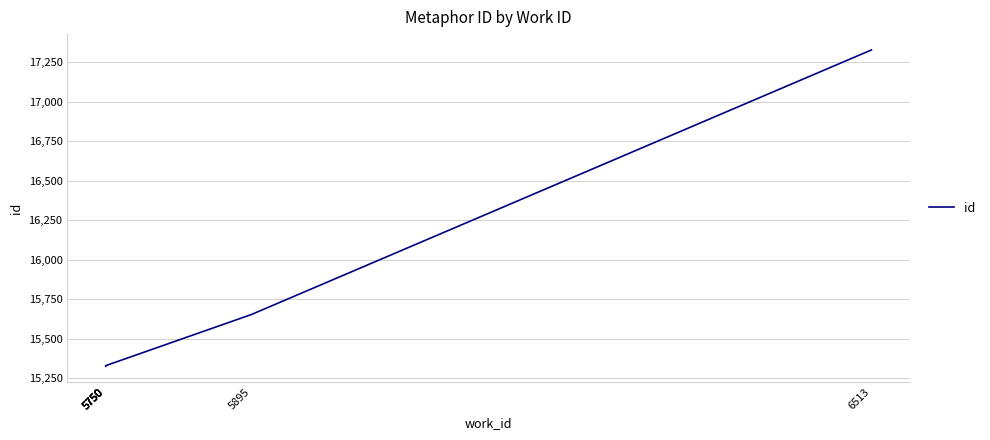

What is the greatest value displayed?

17327